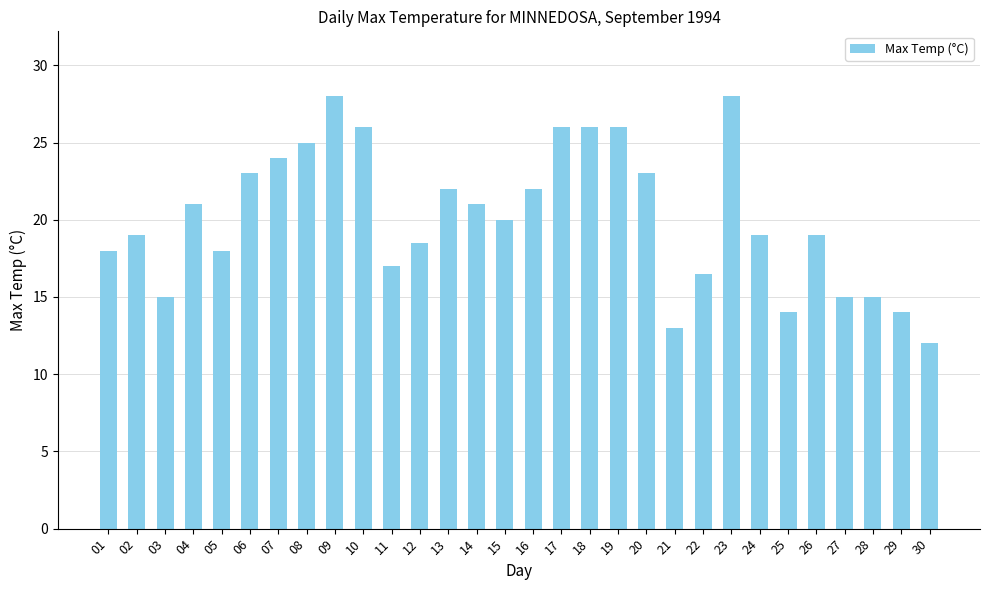

What is the ratio of the value at 06 to the value at 28?

1.5